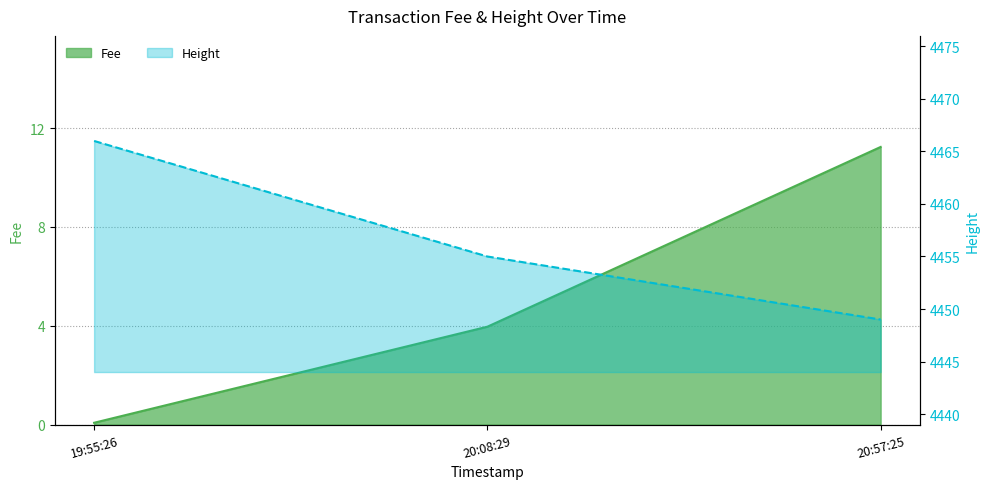

Is the value of Height at 20:08:29 greater than the value of Fee at 20:08:29?

Yes